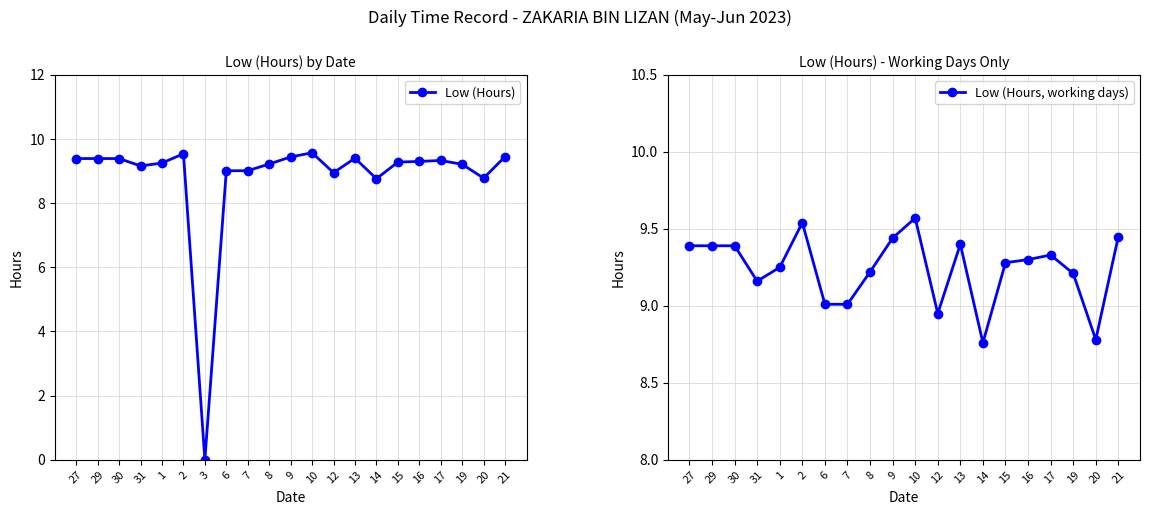

At which label is the value closest to 4?

3